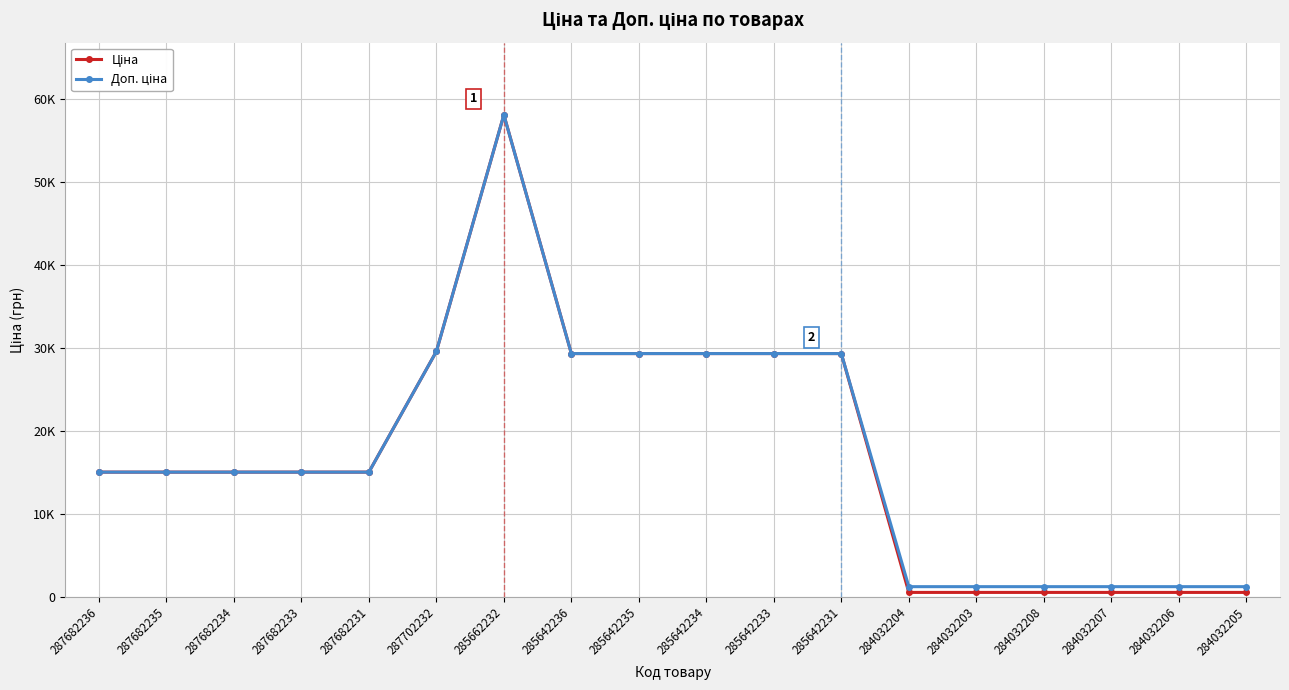

Does the chart have visible grid lines?

Yes